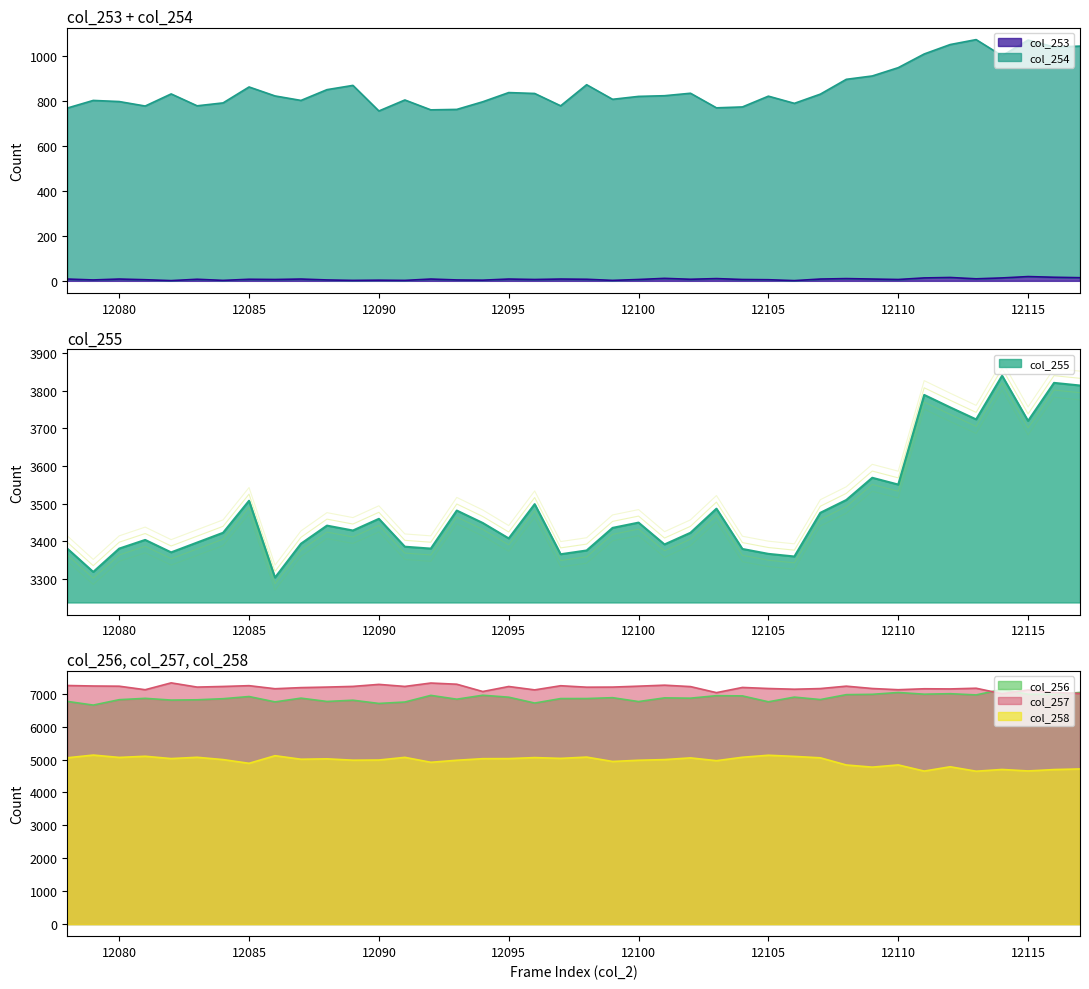

What is the difference between the highest and lowest values at 12109?

7150.0